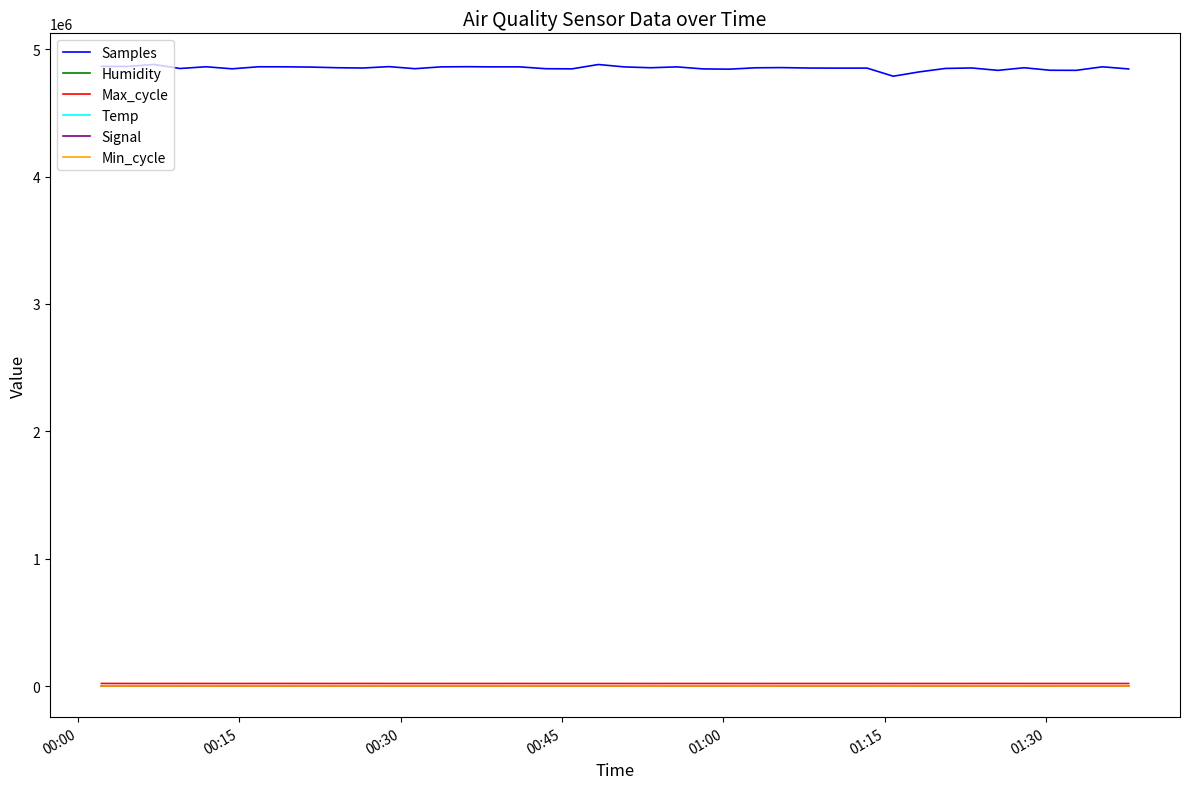

Which series has the widest spread of values?

Samples